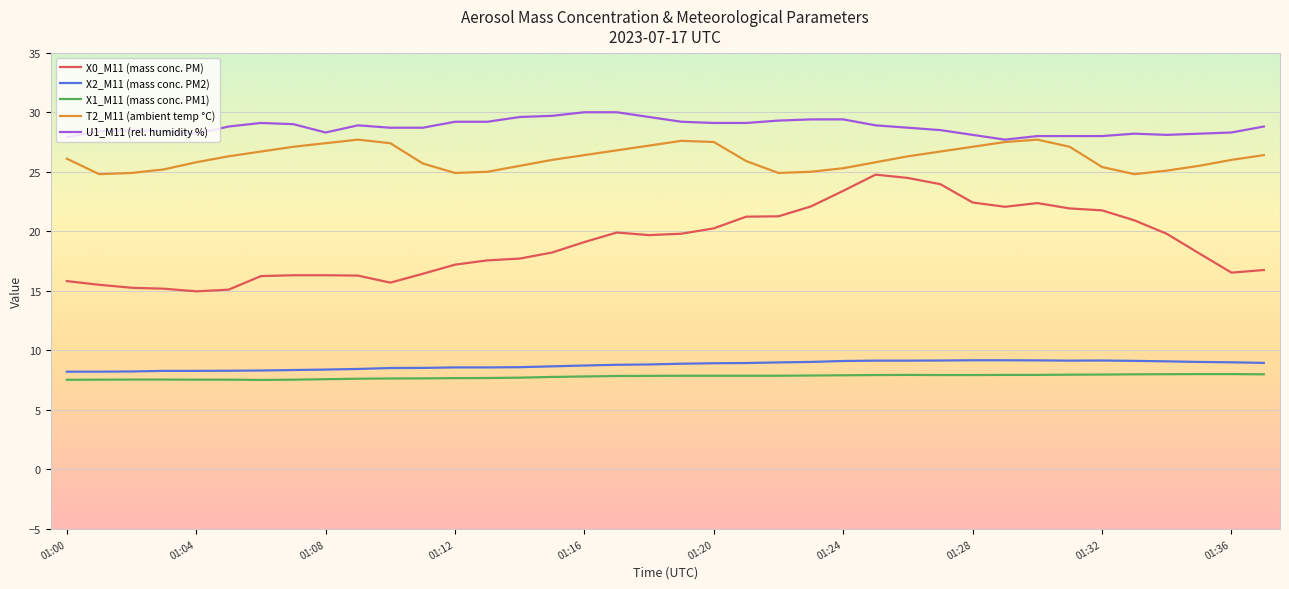

Which series has the largest total across all categories?

U1_M11 (rel. humidity %)